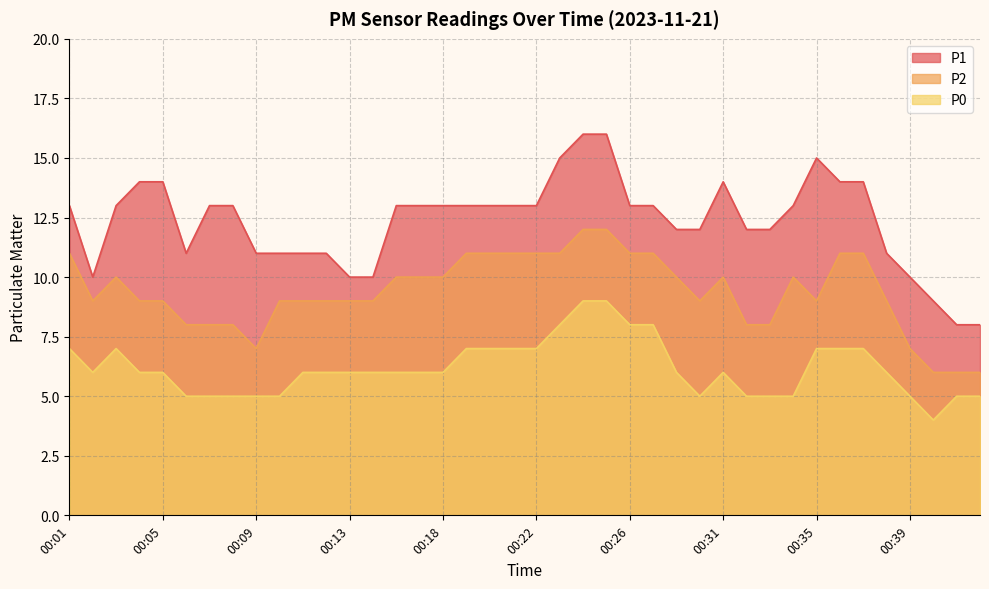

True or false: P1 has more than 0 points higher than both neighbors.

True